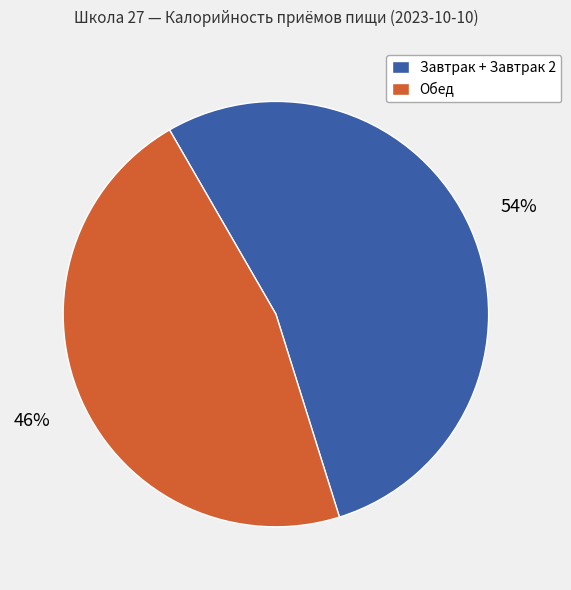

What is the largest slice in the pie chart?

Завтрак + Завтрак 2